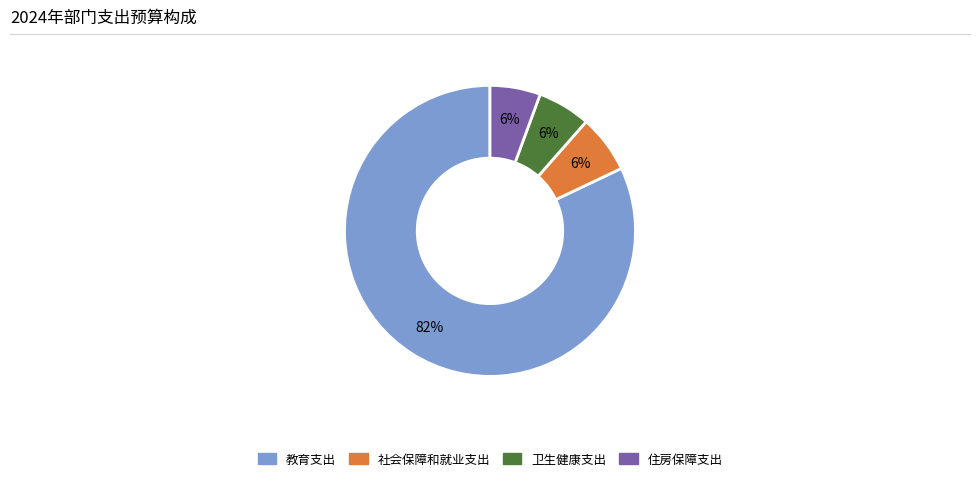

Count the number of slices in the pie.

4